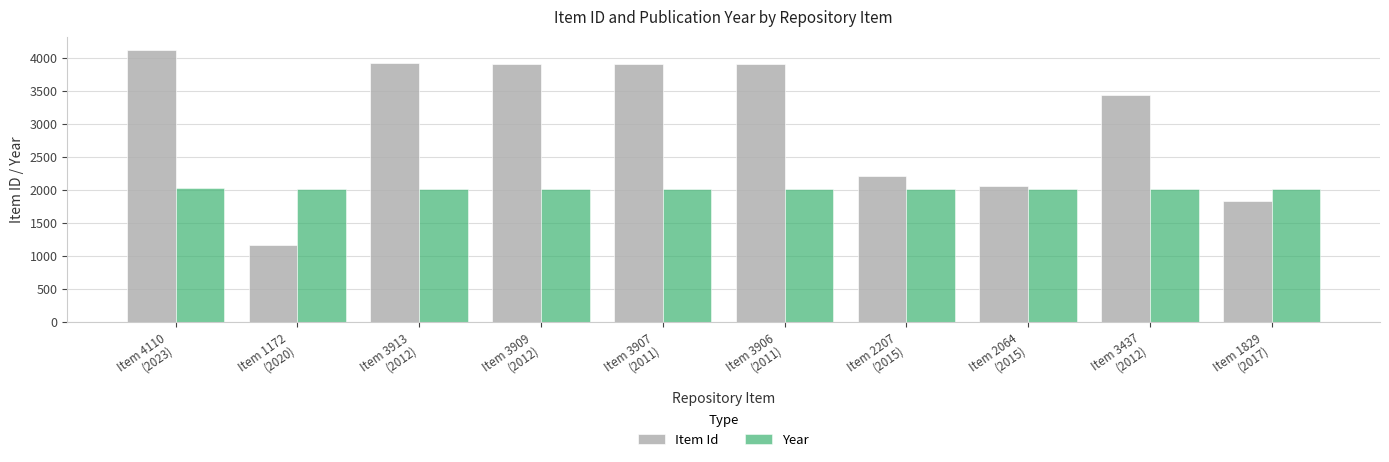

How many data points in Item Id are less than 3906?

5